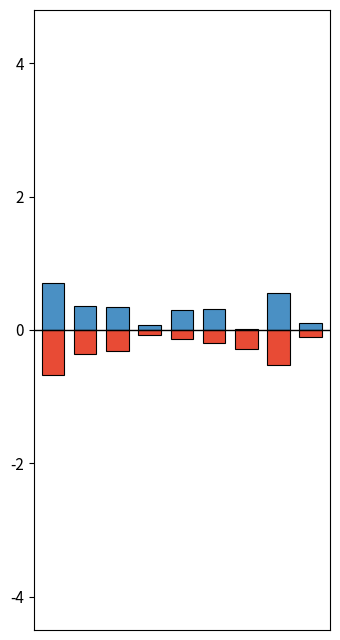

What is the sum of all Non pendolari values?

-2.7